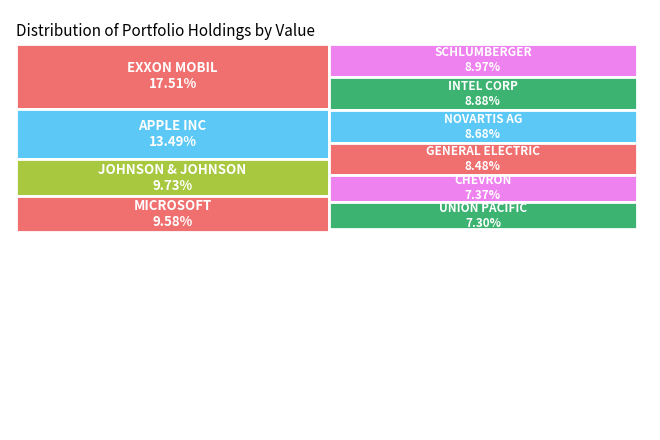

The CHEVRON slice represents 7% of the pie. True or false?

True